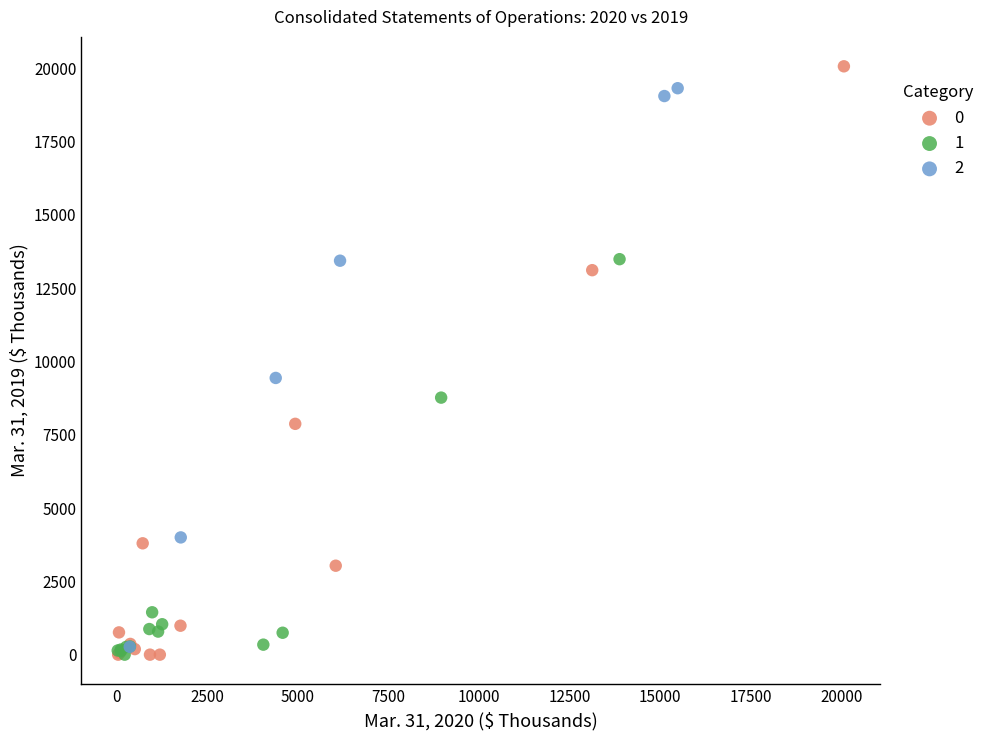

What are all the series names shown in the legend?

0, 1, 2